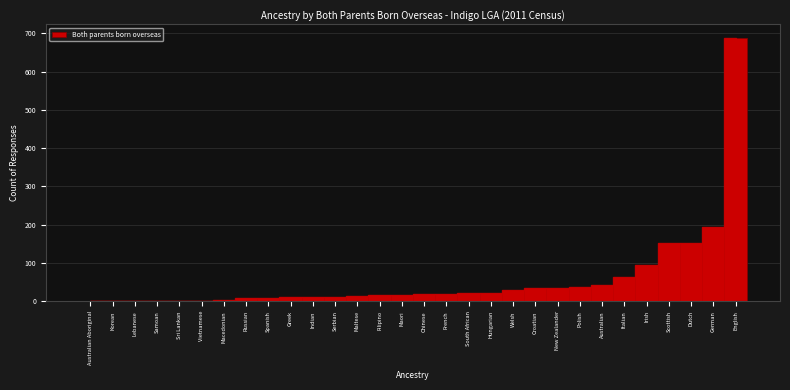

What is the change in value from Lebanese to Dutch?

+153